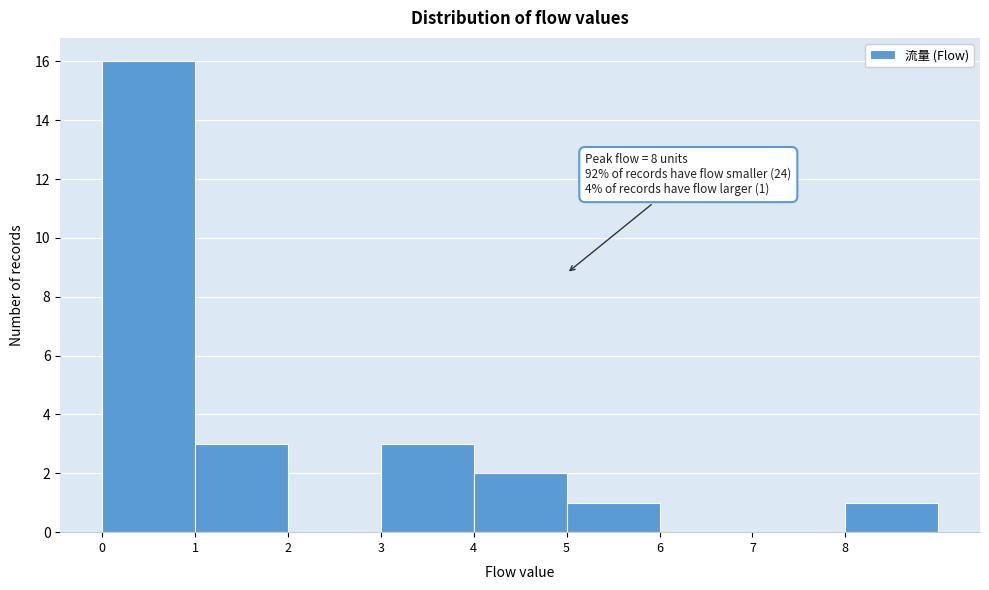

Over which range of the x-axis is the bar tallest?

0 to 1